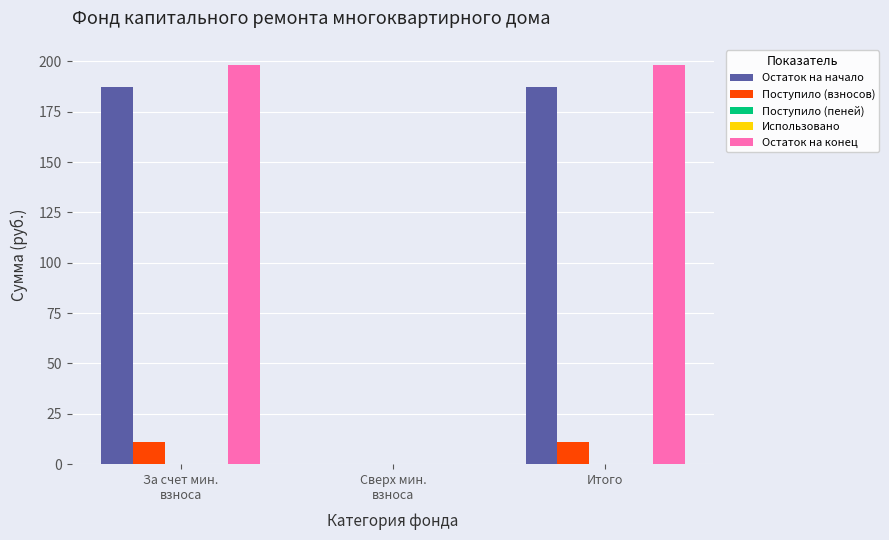

What is the maximum value shown in the chart?

198.3